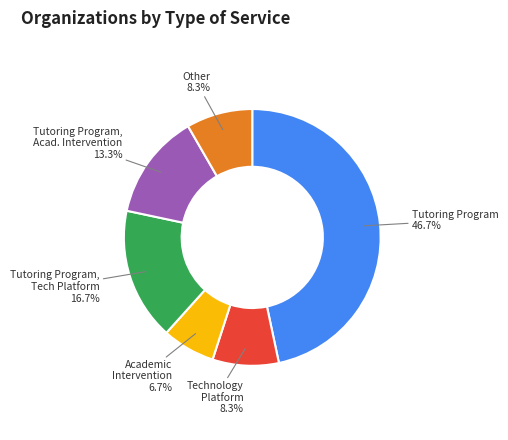

Is there any slice that represents more than half of the pie?

No